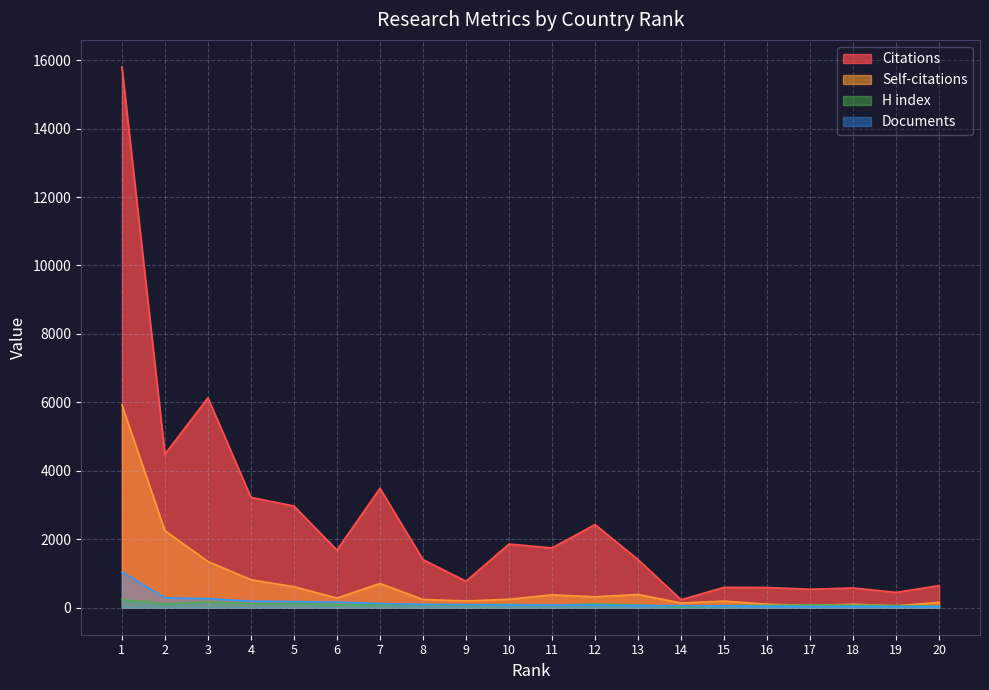

Which series has the largest total across all categories?

Citations